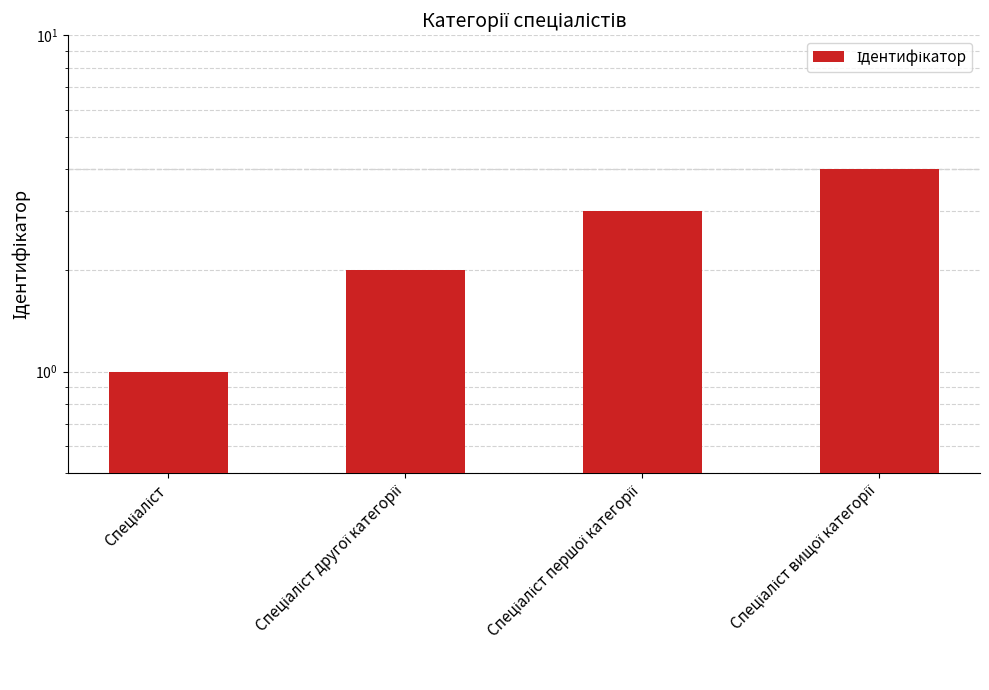

Where does the data first go above 3?

Спеціаліст вищої категорії